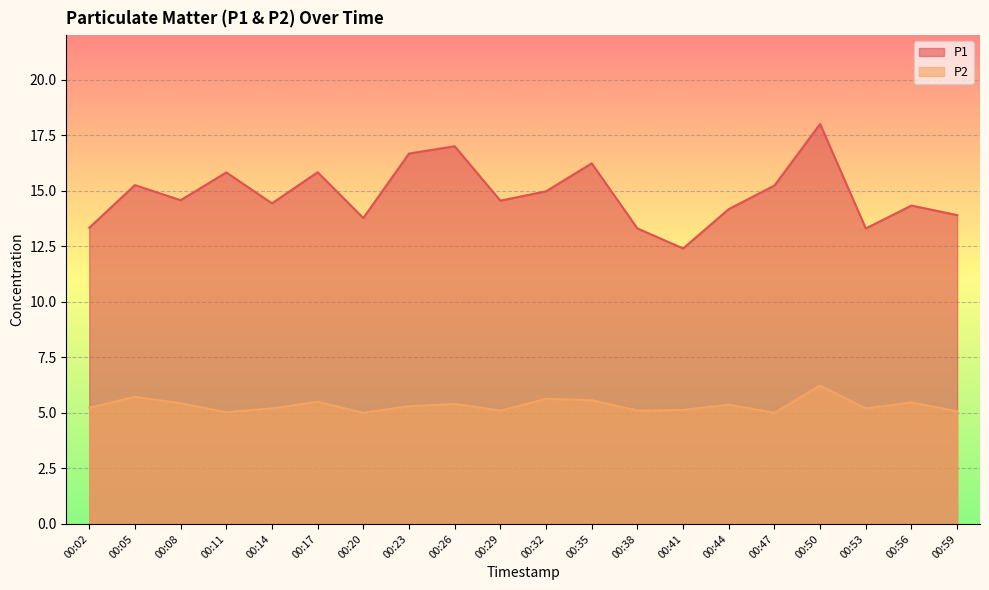

Reading left to right, what are all the values shown in this chart?

P1: 00:02=13.3	00:05=15.2	00:08=14.6	00:11=15.8	00:14=14.4	00:17=15.8	00:20=13.8	00:23=16.7	00:26=17.0	00:29=14.6	00:32=15.0	00:35=16.2	00:38=13.3	00:41=12.4	00:44=14.2	00:47=15.2	00:50=18.0	00:53=13.3	00:56=14.3	00:59=13.9
P2: 00:02=5.2	00:05=5.7	00:08=5.4	00:11=5.0	00:14=5.2	00:17=5.5	00:20=5.0	00:23=5.3	00:26=5.4	00:29=5.1	00:32=5.6	00:35=5.6	00:38=5.1	00:41=5.1	00:44=5.4	00:47=5.0	00:50=6.2	00:53=5.2	00:56=5.5	00:59=5.1